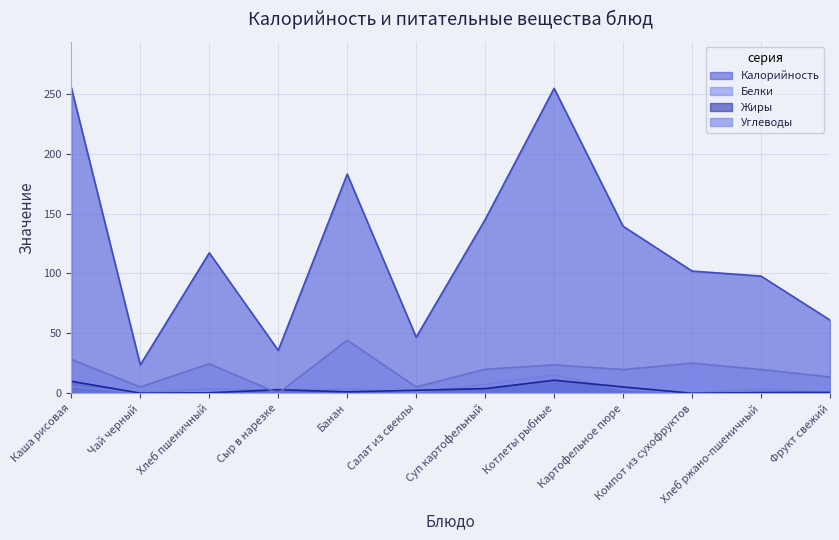

The Белки series shows 0.9 at Сыр в нарезке. True or false?

False